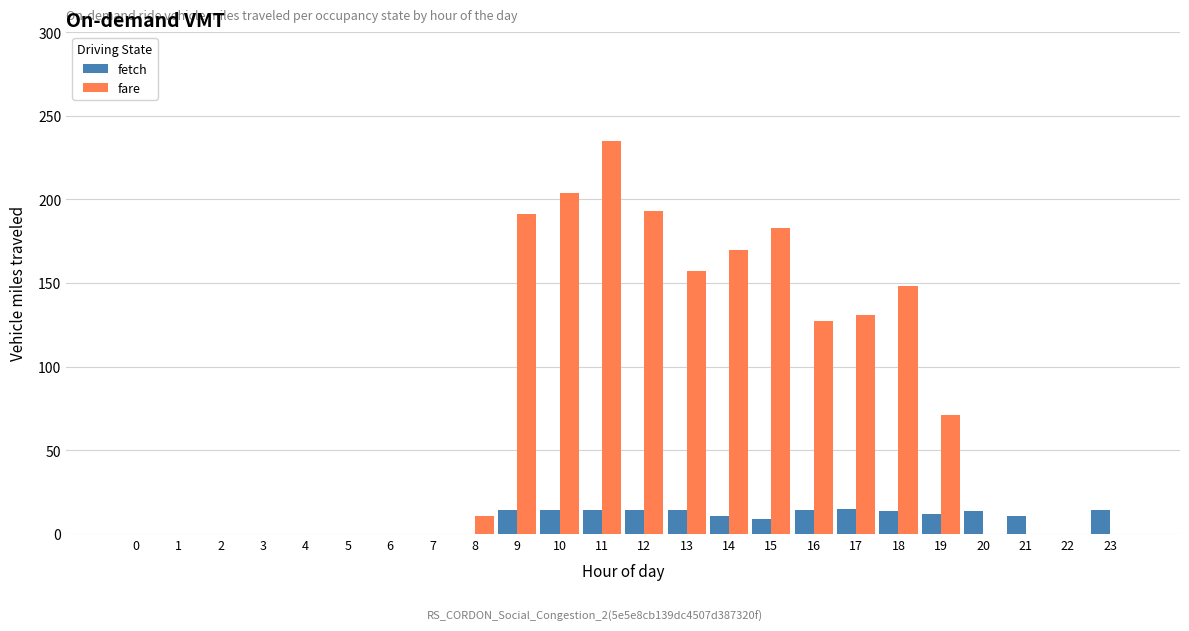

Which series has the largest total across all categories?

fare